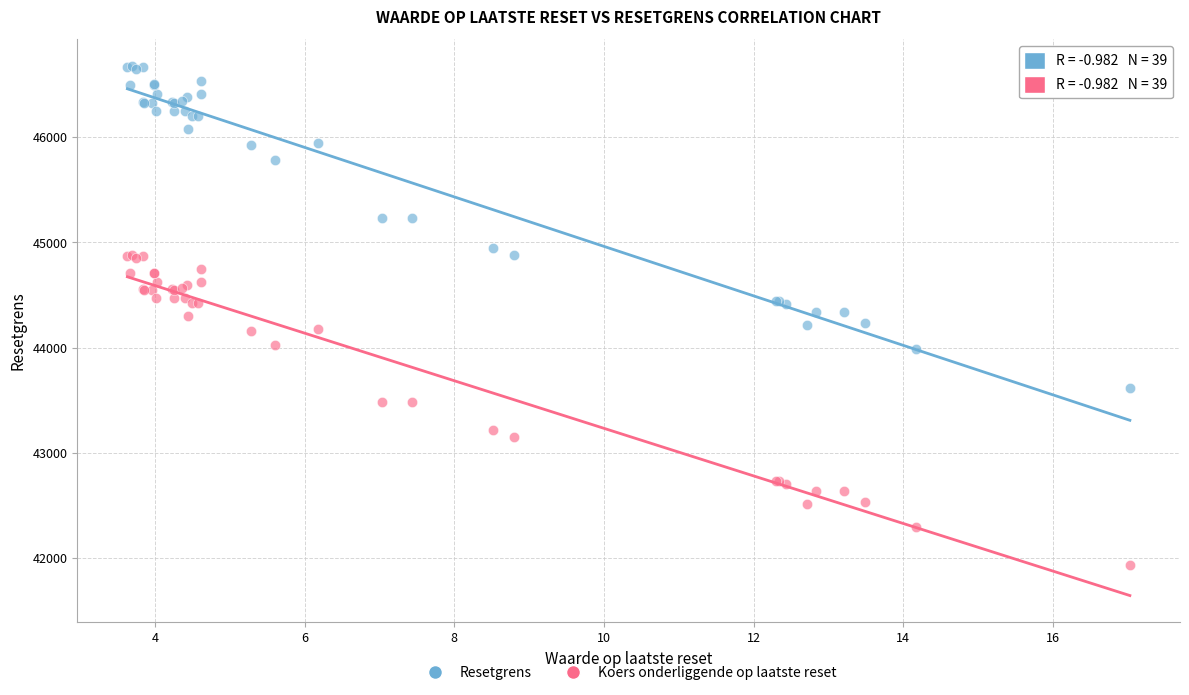

Which series has the widest spread of Y values?

Resetgrens